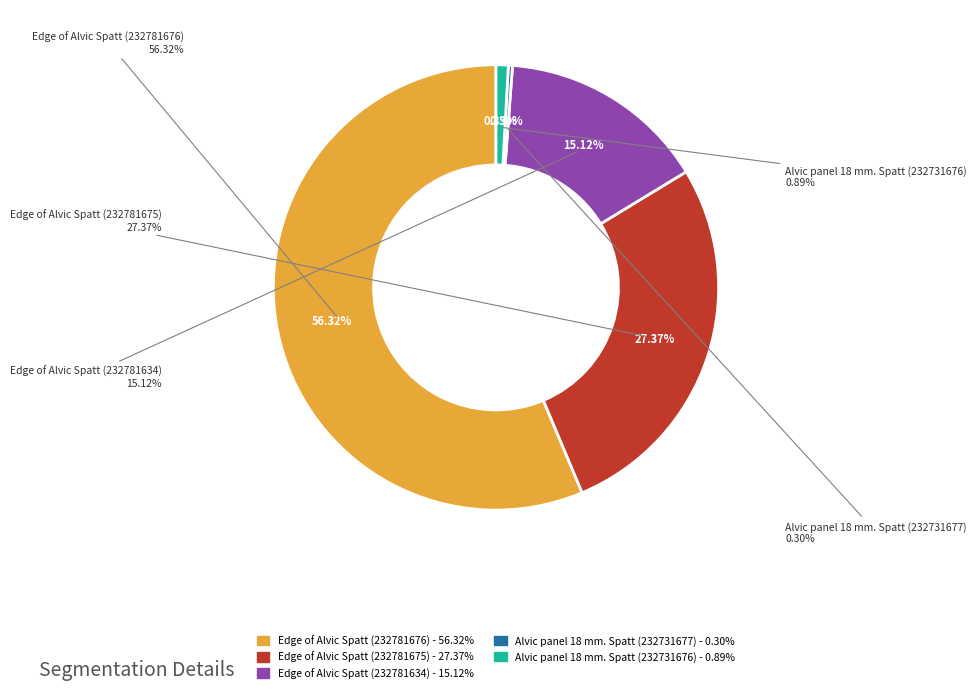

Which category accounts for the majority?

Edge of Alvic Spatt (232781676)